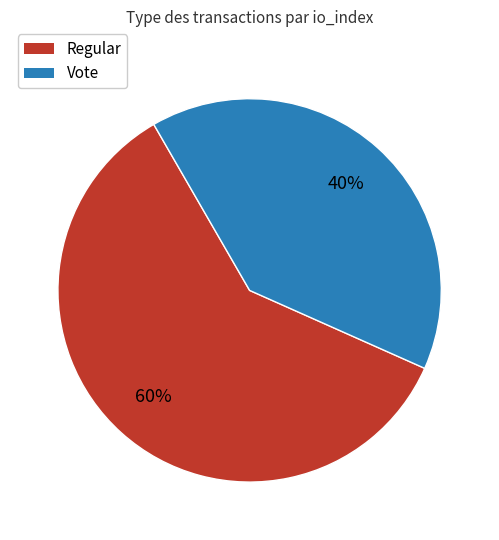

Which category has the smallest portion of the pie?

Vote